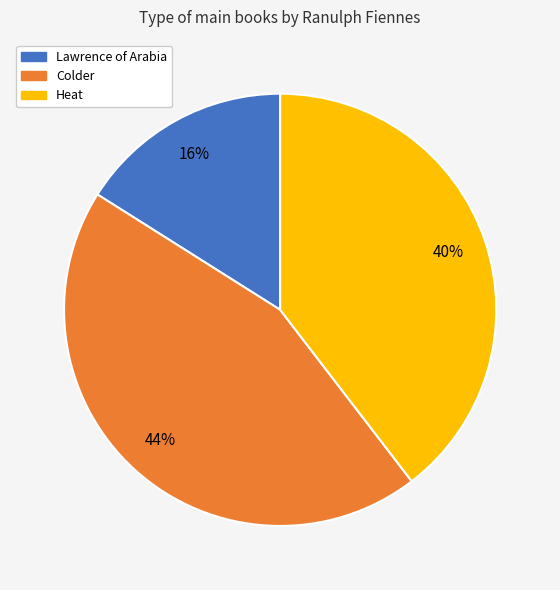

Count the number of slices in the pie.

3